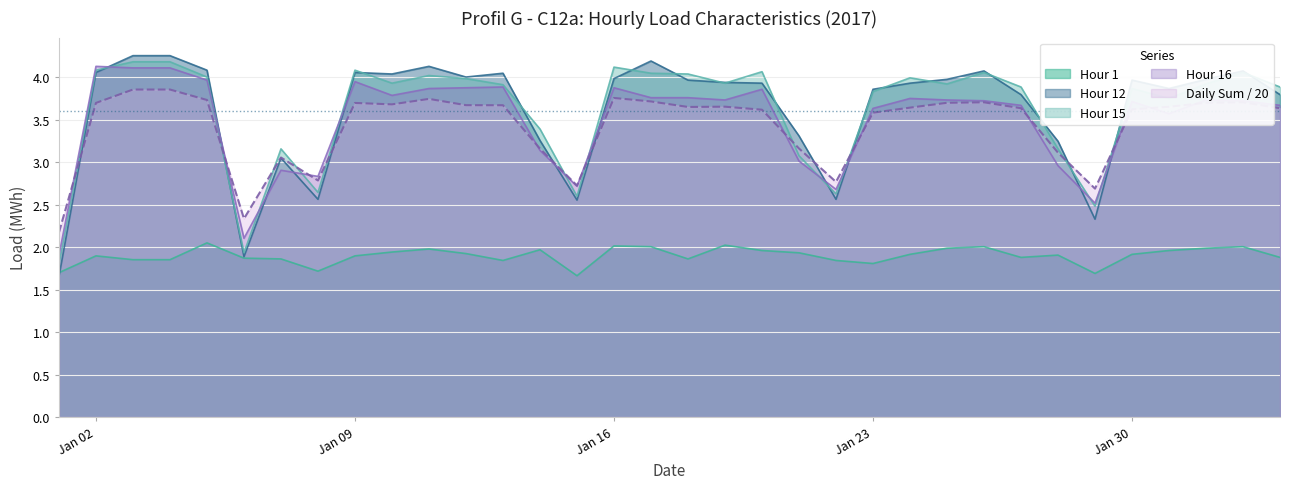

What is the maximum value for Hour 15?

4.2